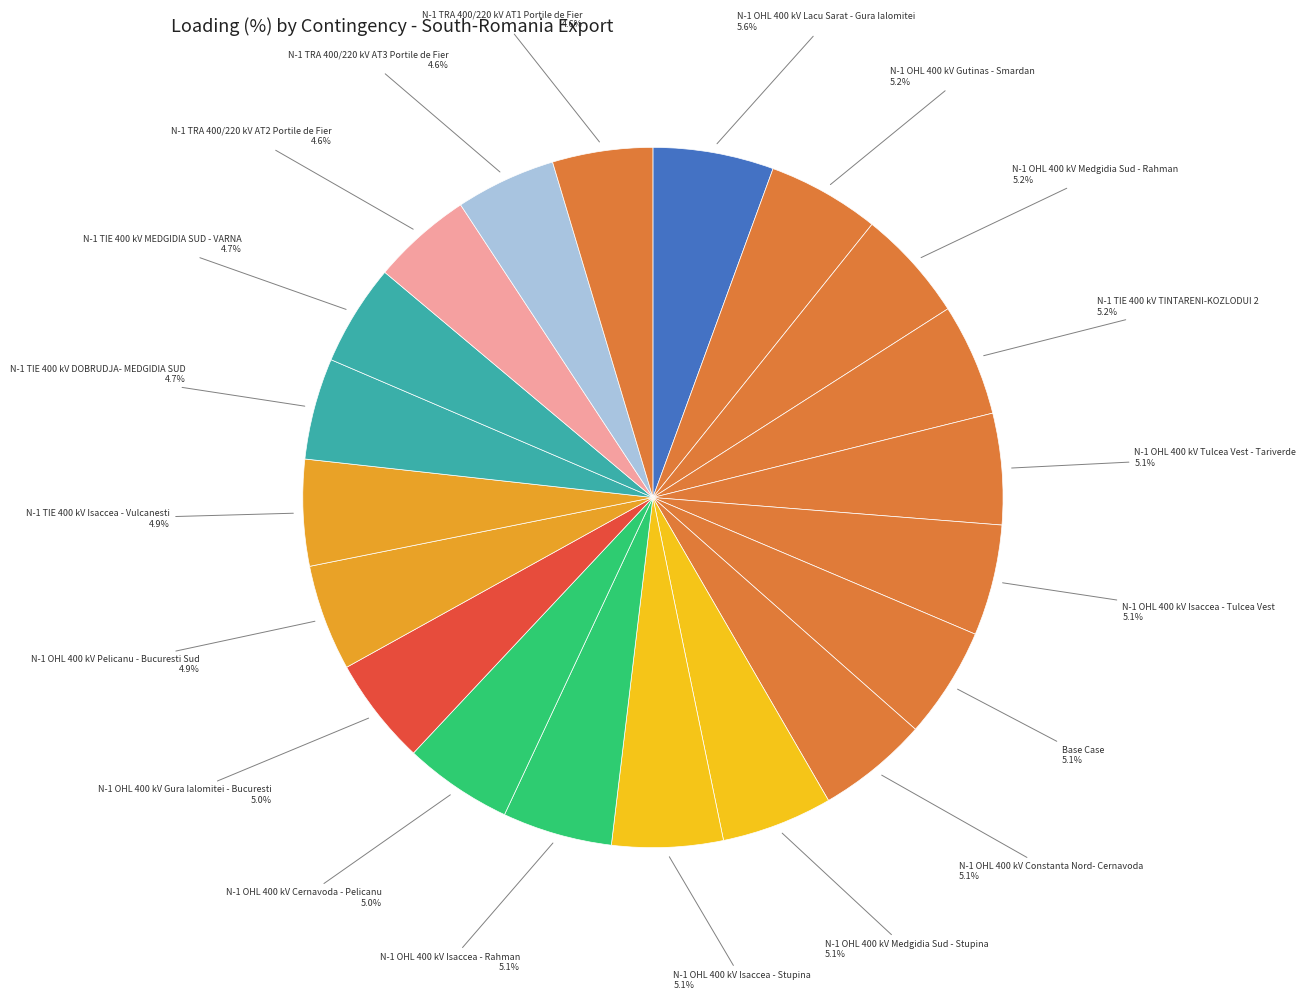

What is the ratio of the value at N-1 OHL 400 kV Gutinas - Smardan to the value at N-1 TIE 400 kV MEDGIDIA SUD - VARNA?

1.1